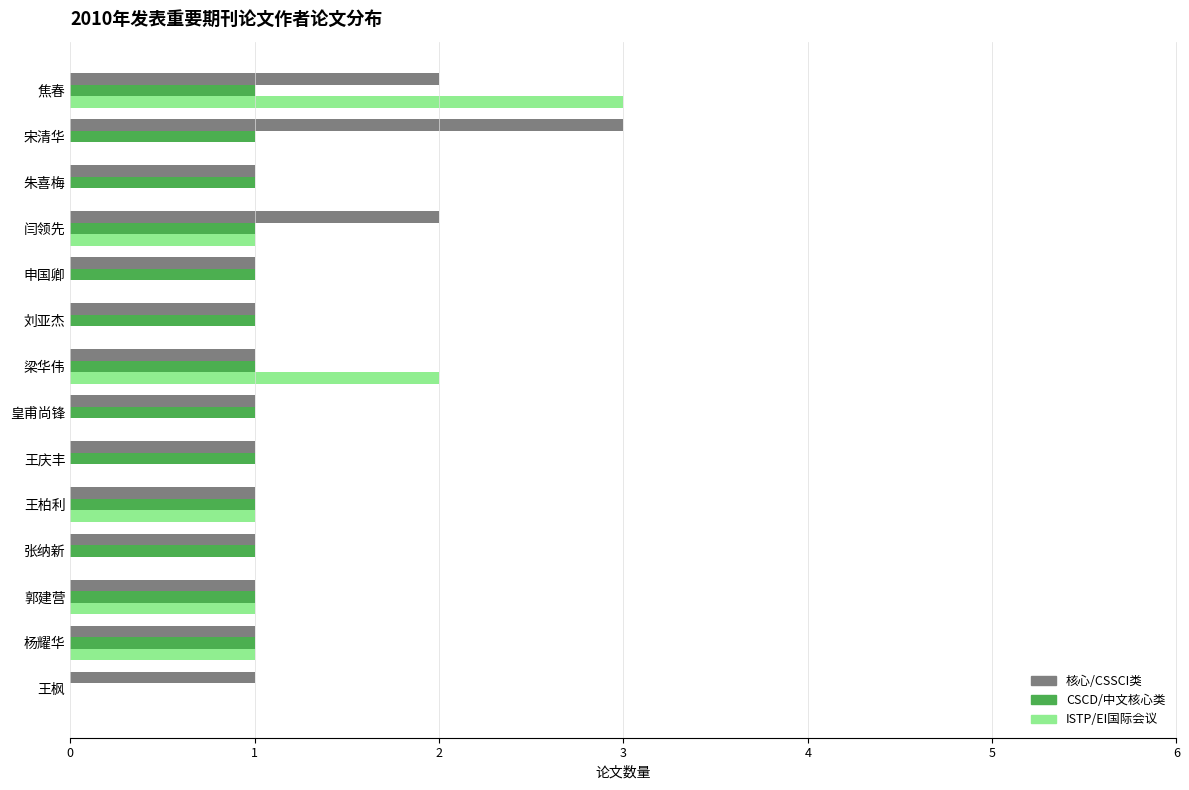

Which series changed the most between 刘亚杰 and 梁华伟?

ISTP/EI国际会议